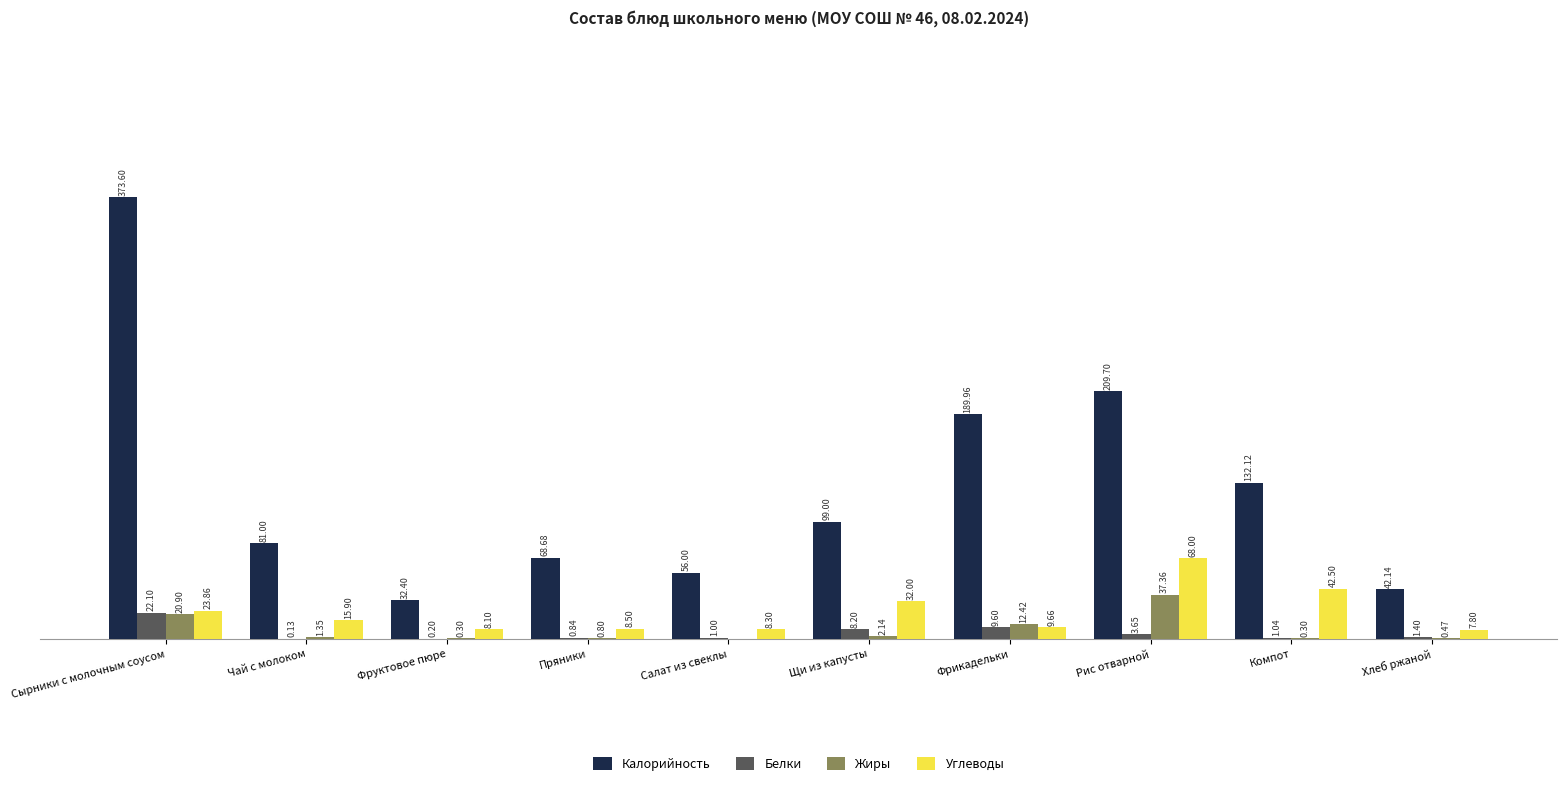

Which series changed the most between Фрикадельки and Хлеб ржаной?

Калорийность